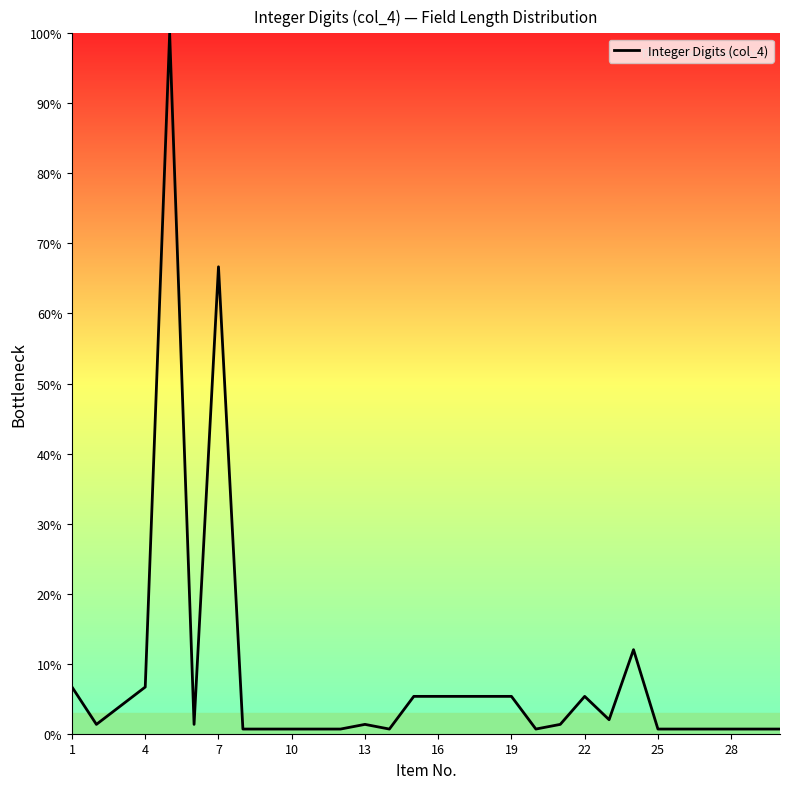

How many categories are shown in the chart?

30